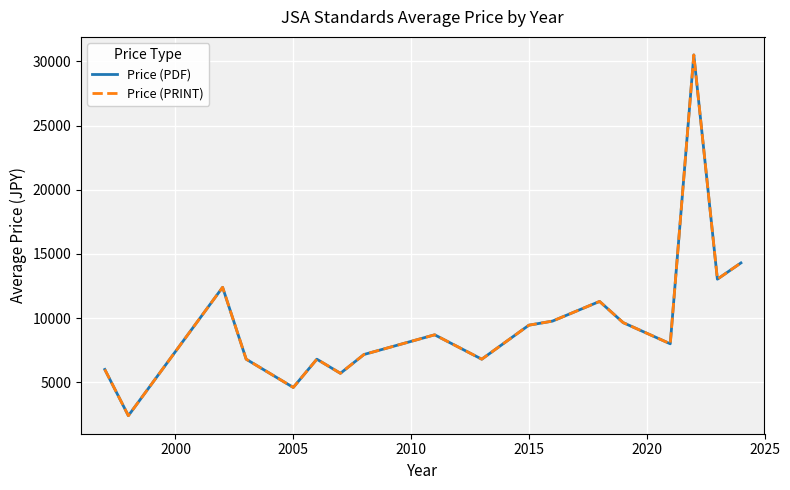

True or false: Price (PRINT) and Price (PDF) intersect in this chart.

False